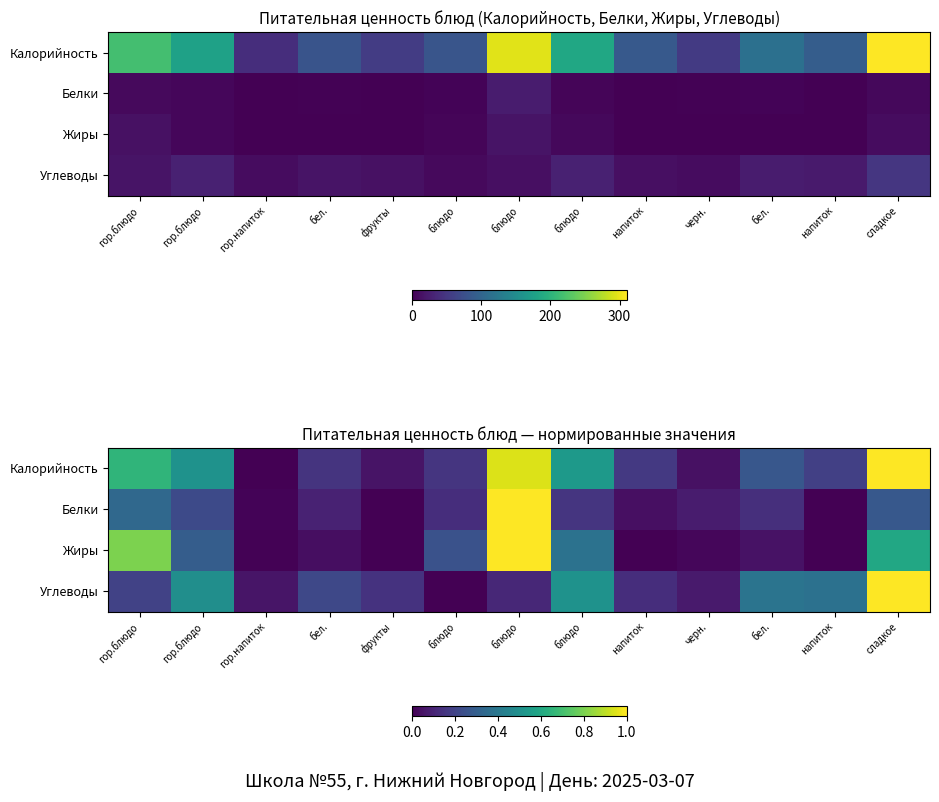

At which label does Белки reach its minimum?

фрукты